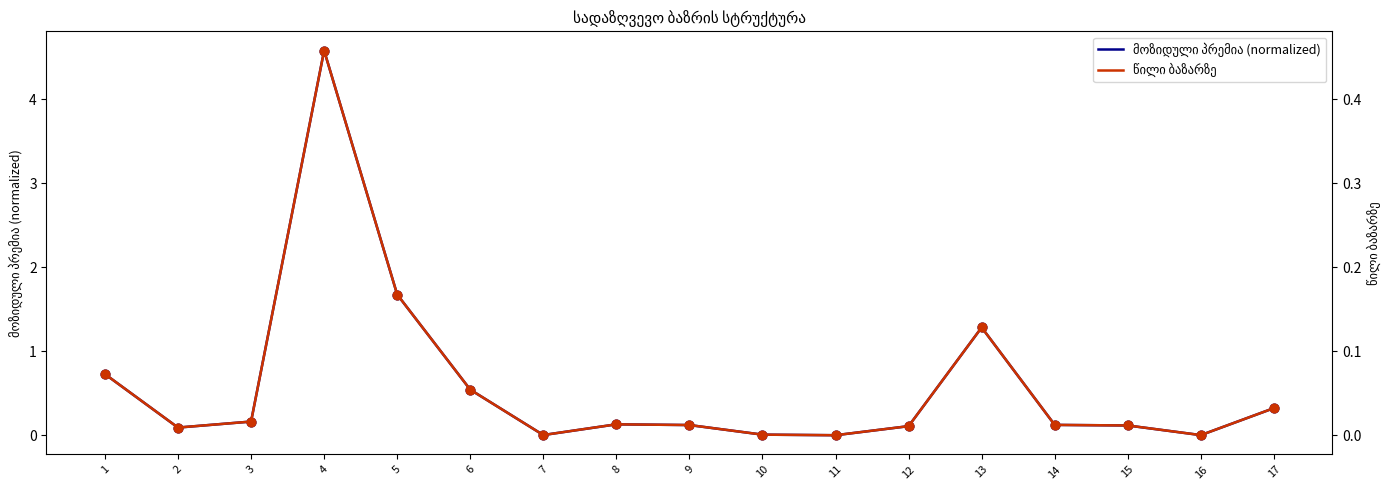

Which series contains the lowest Y value?

წილი ბაზარზე